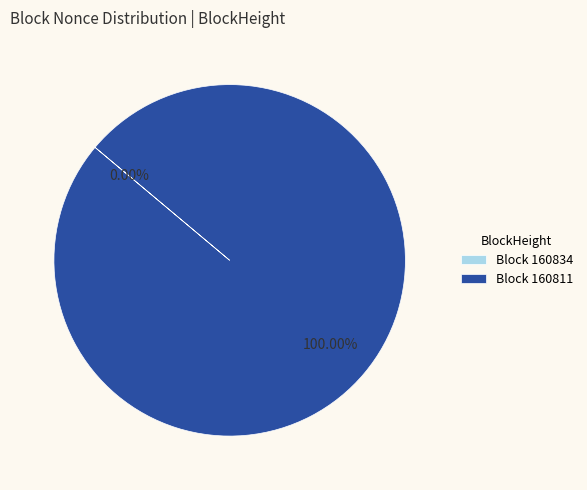

To the nearest percent, what is the difference between the largest and smallest slice percentages?

100%